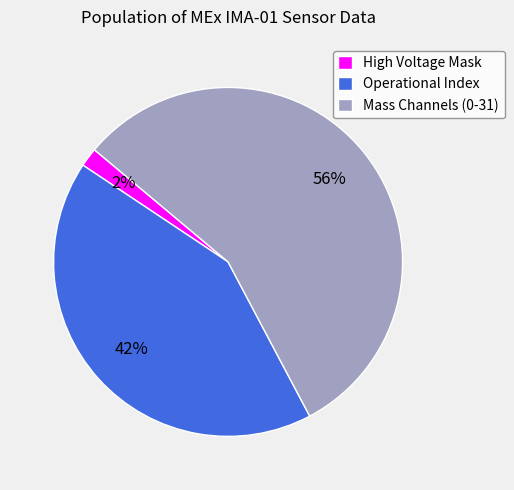

To the nearest percent, what is the difference between the Mass Channels (0-31) and High Voltage Mask slice percentages?

54%